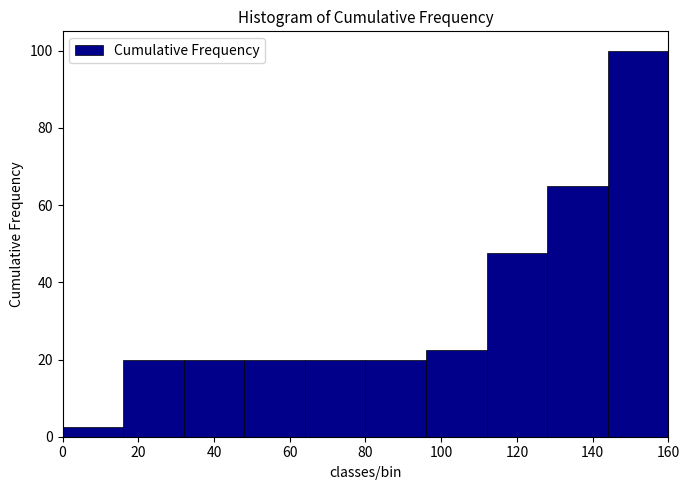

What is the height of the bar covering 144 to 160 on the x-axis? The values are not printed on the chart, so give them approximately, as read against the axis.

100